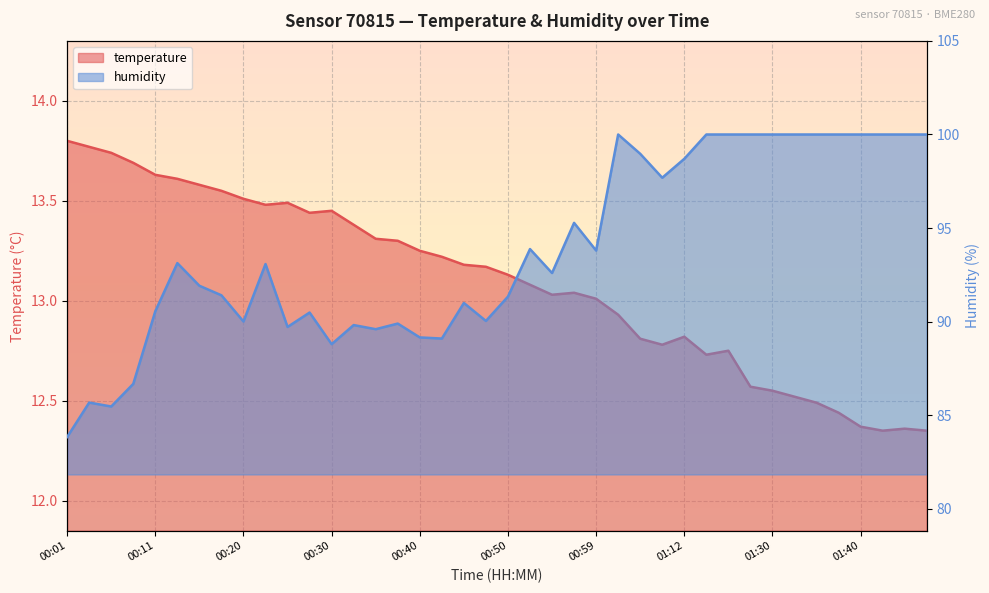

What is the average value of the humidity series?

93.8